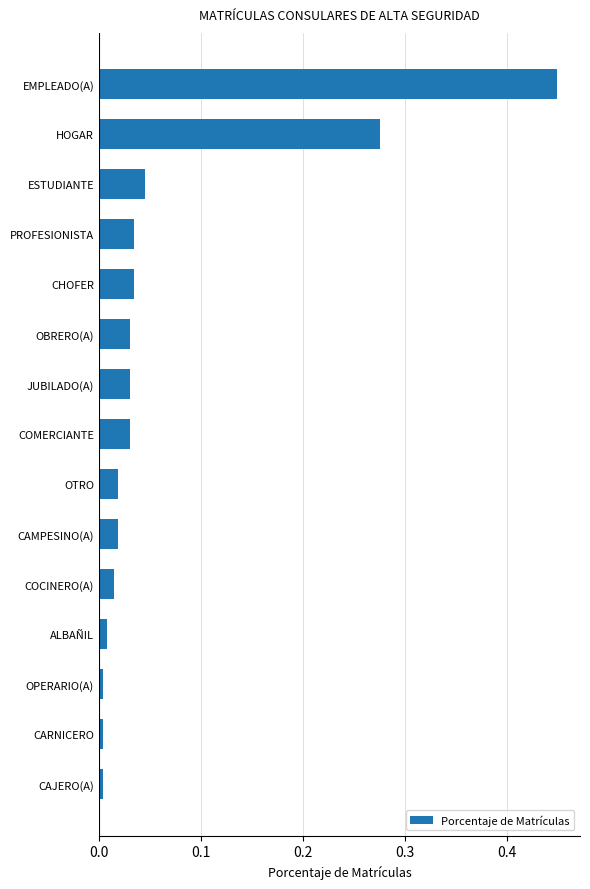

Is it true that the value at CAJERO(A) is 0.0?

True